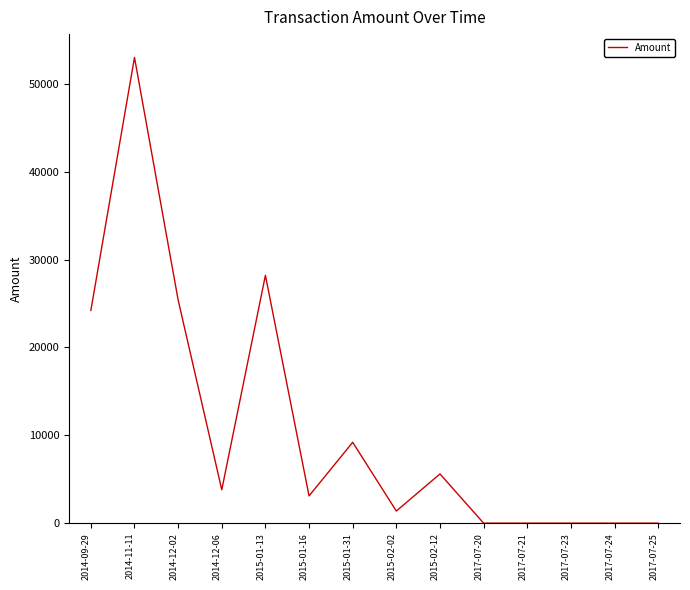

Where is the first local maximum?

2014-11-11